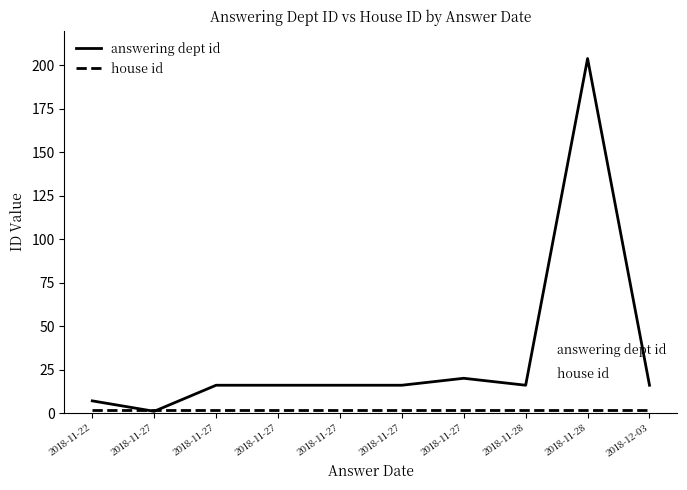

After their last crossing, which series has the higher values: answering dept id or house id?

answering dept id